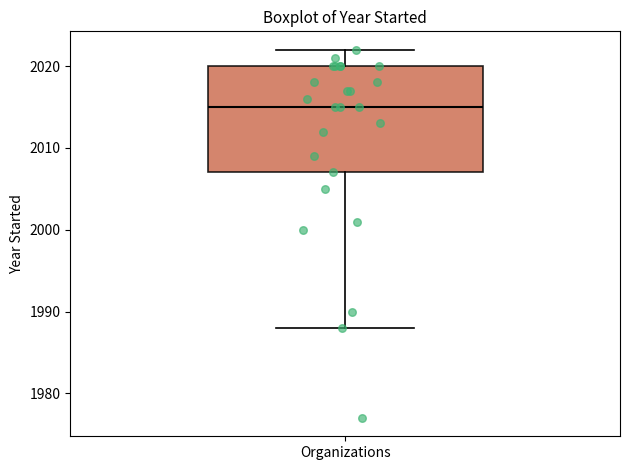

Where is the upper edge of the box for Organizations on the y-axis? The values are not printed on the chart, so give them approximately, as read against the axis.

2020